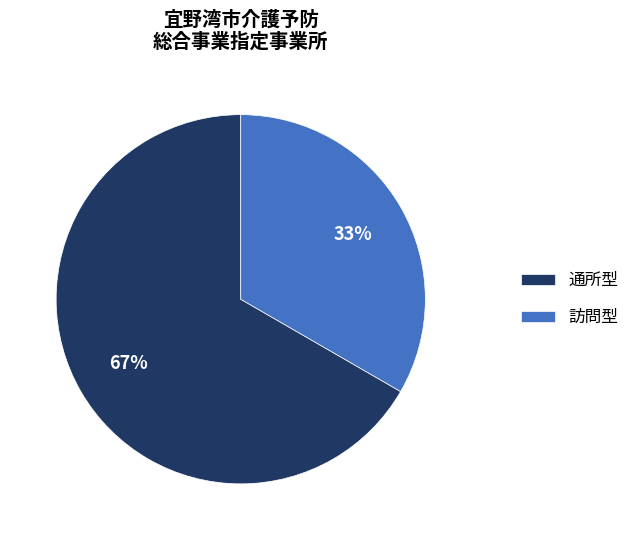

To the nearest percent, what portion does 通所型 represent?

67%